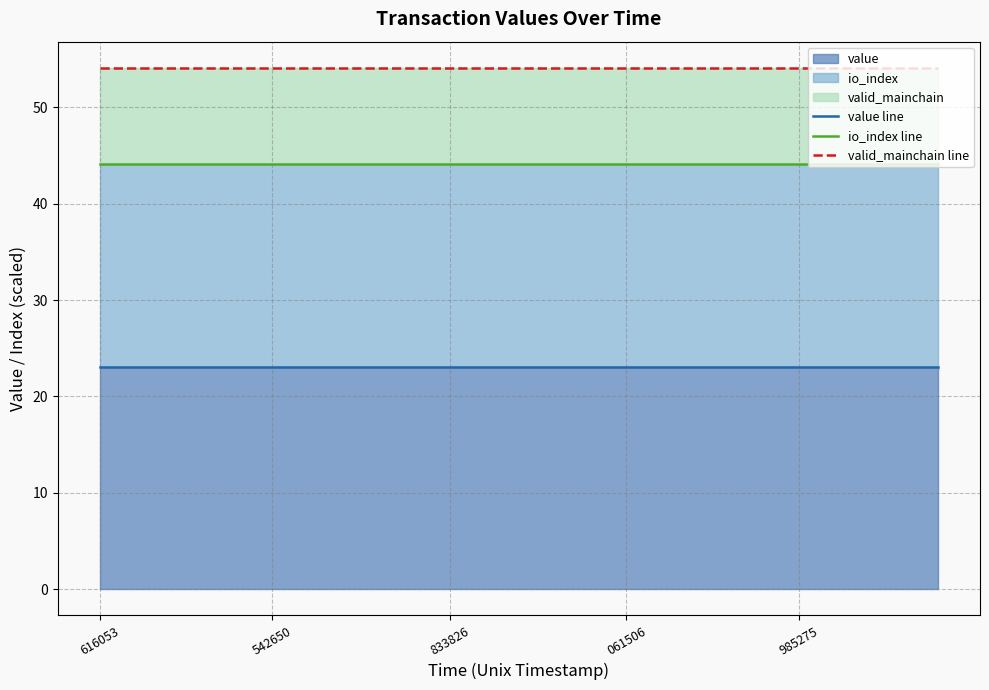

What is the maximum value for io_index line?

44.1